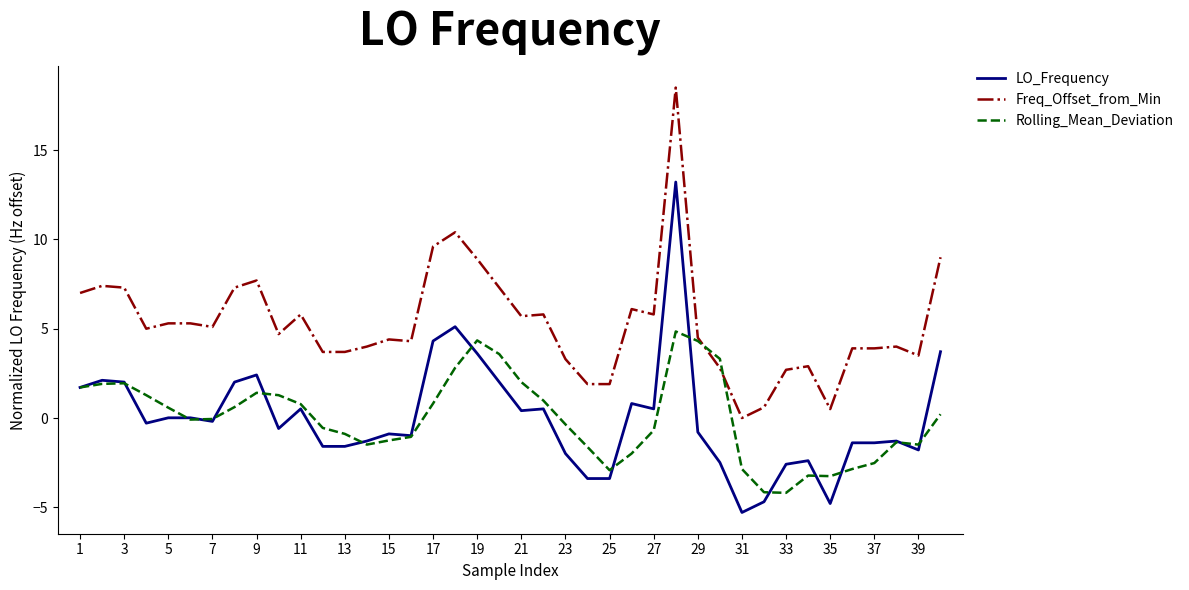

True or false: LO_Frequency and Freq_Offset_from_Min cross at least once.

False